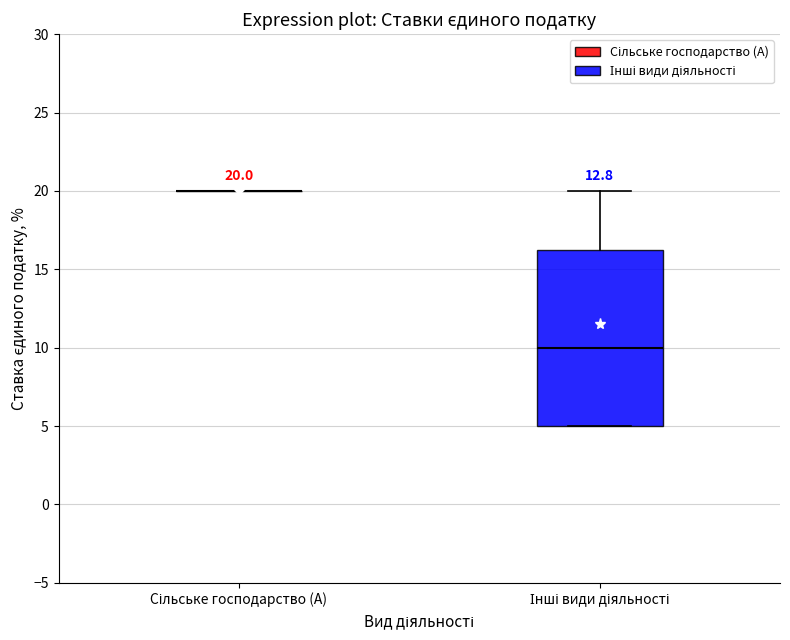

Which box is the tallest, from its lower edge to its upper edge?

Інші види діяльності